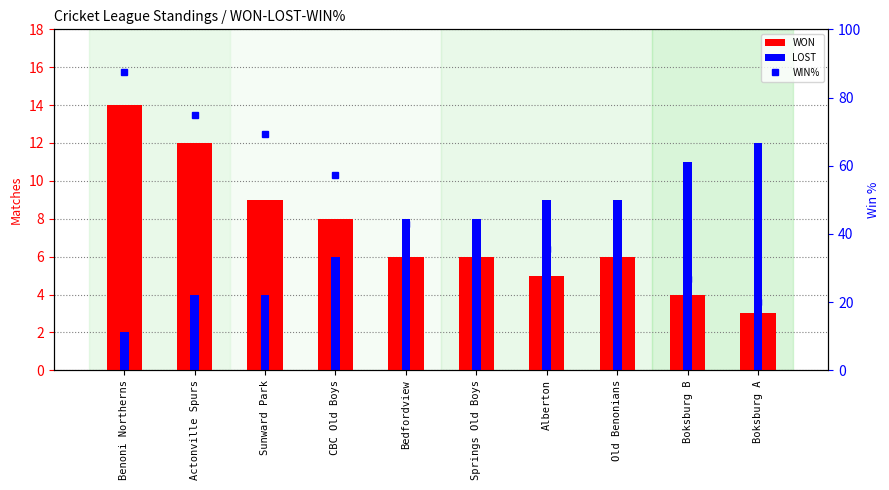

What is the highest value of the WON series?

14.0